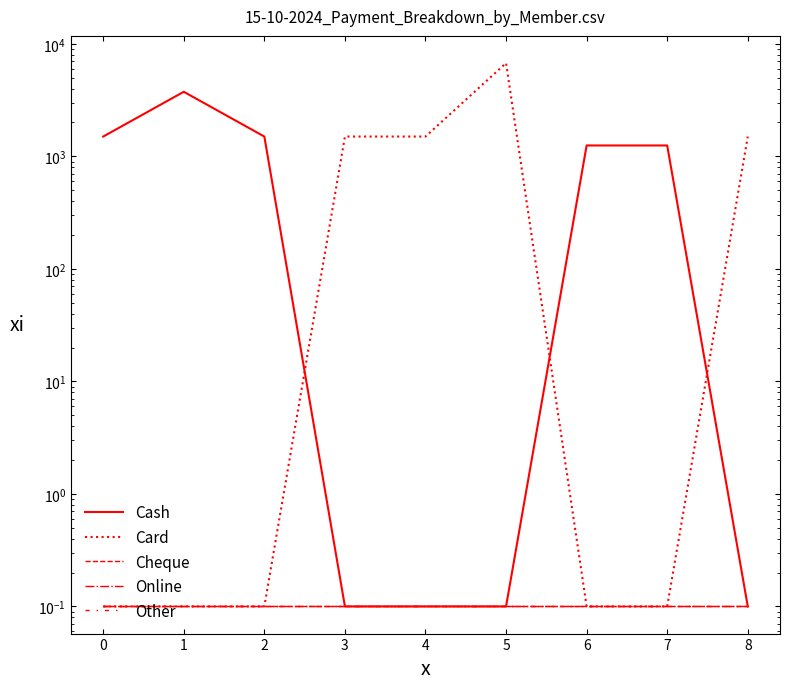

What is the difference between the highest and lowest values at 5?

6749.9